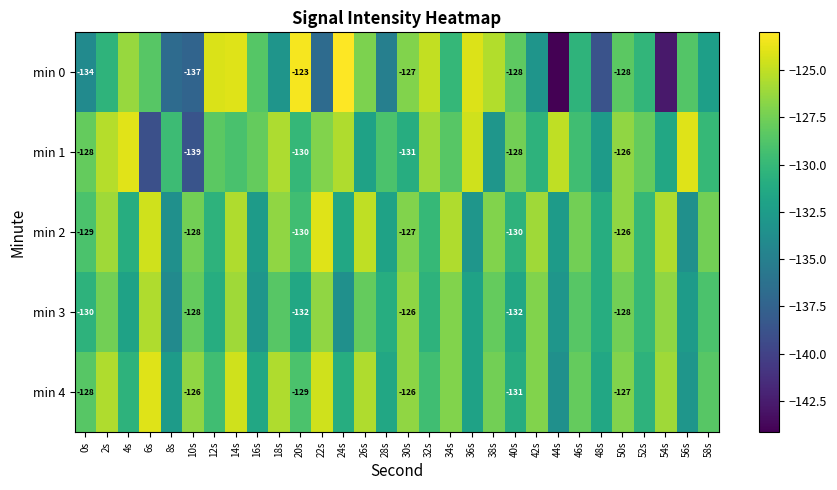

At which label does min 1 reach its peak?

4s